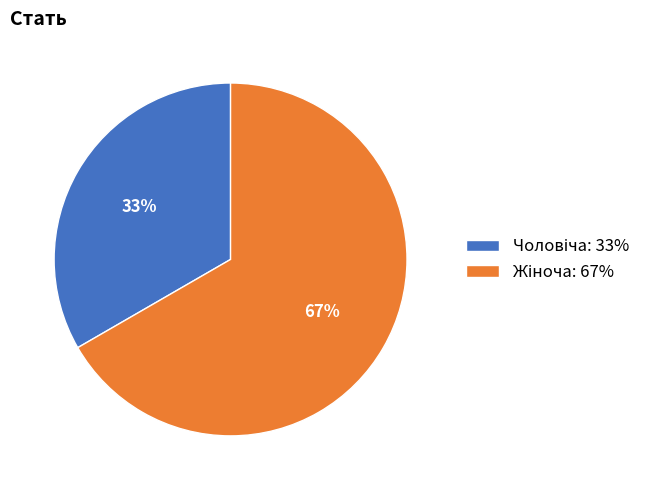

Is there a majority slice in this chart?

Yes